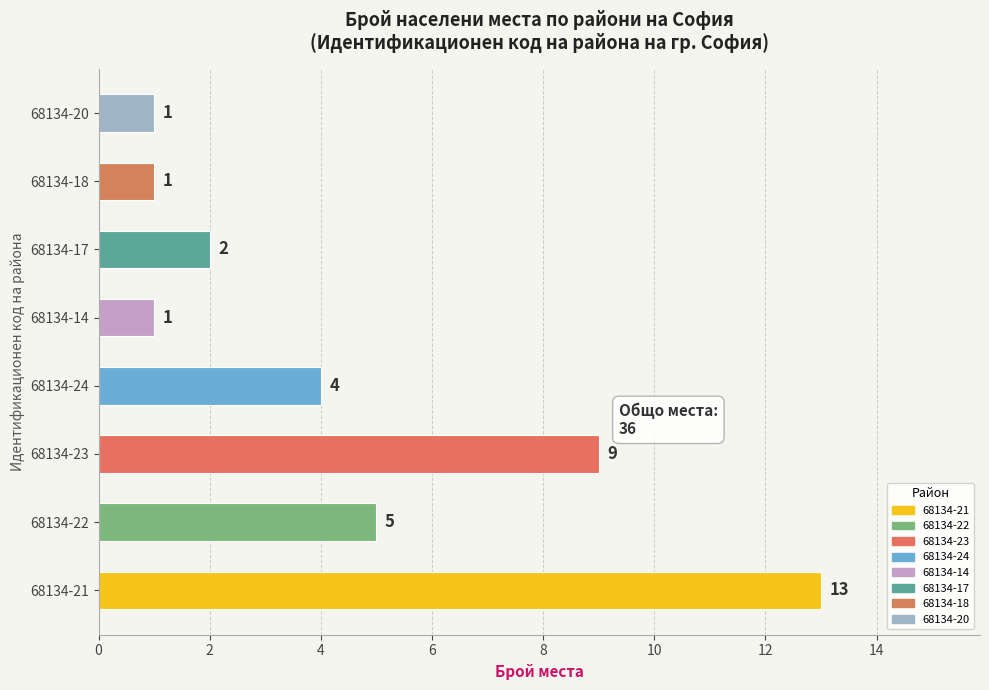

What is the difference between the values at 68134-22 and 68134-17?

3